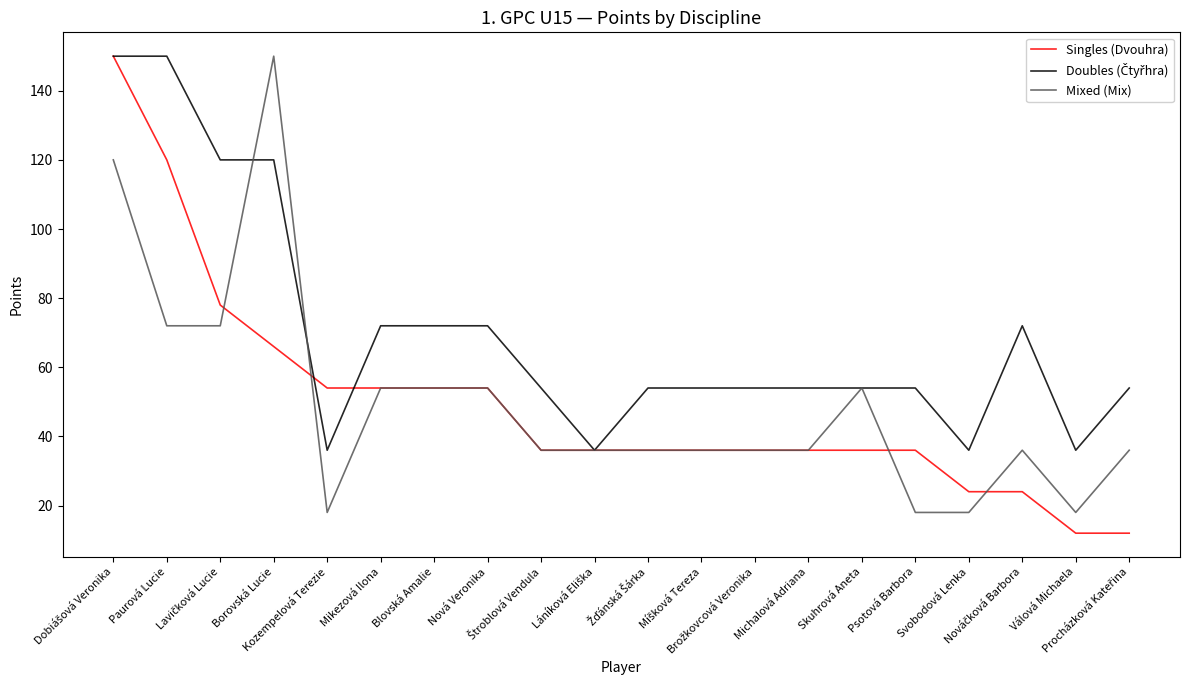

What is the minimum value shown in the chart?

12